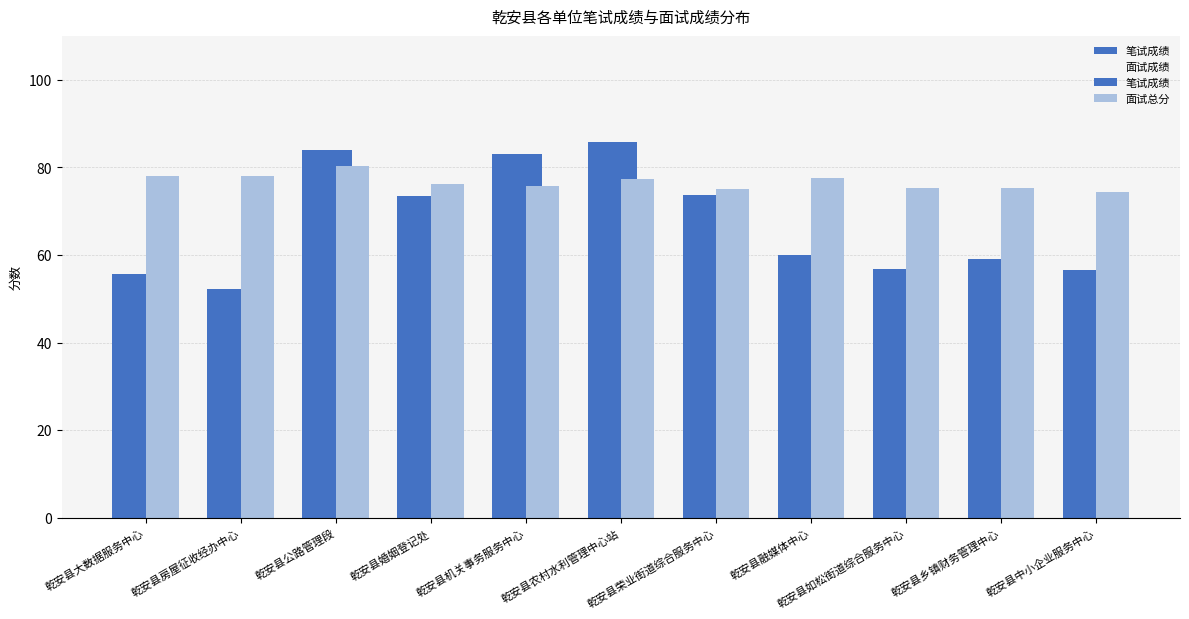

How many distinct data groups are displayed?

3